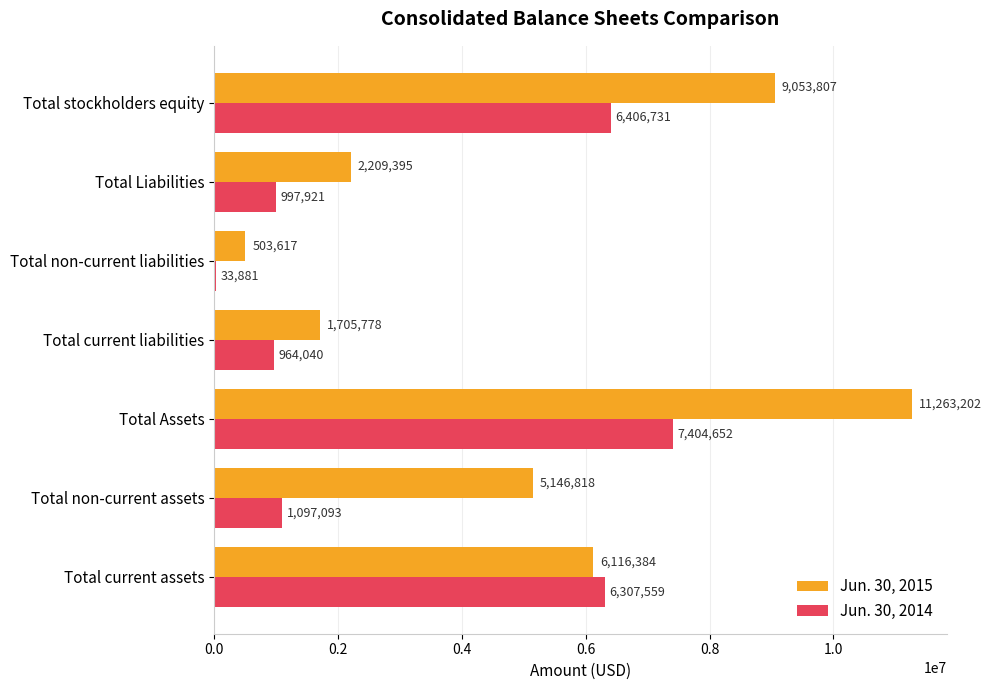

What is the maximum value for Jun. 30, 2014?

7404652